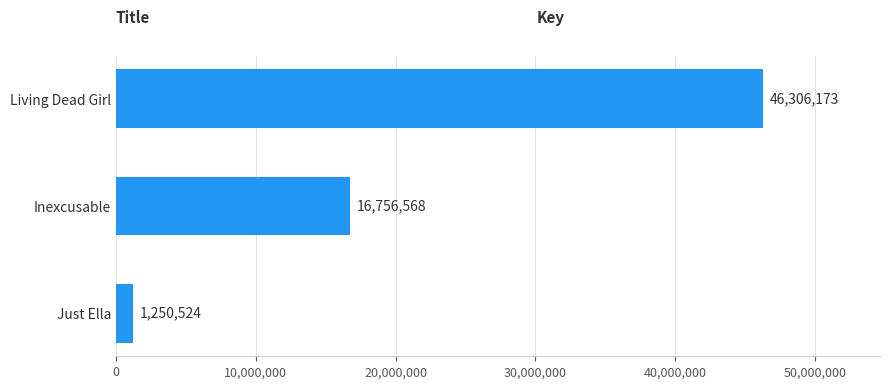

True or false: the data shows 16756568 at Inexcusable.

True